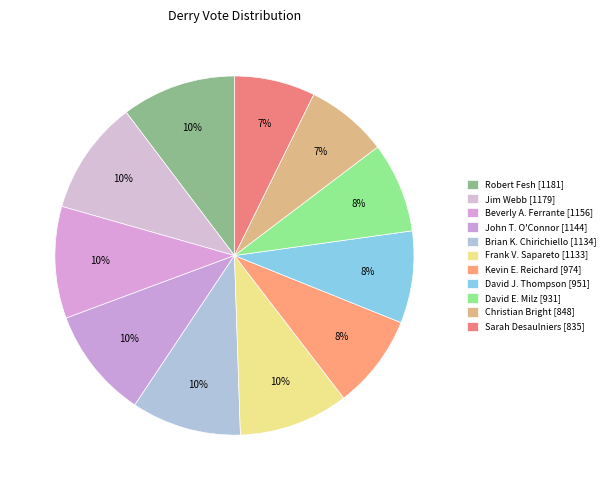

What percentage is the David J. Thompson slice, to the nearest percent?

8%